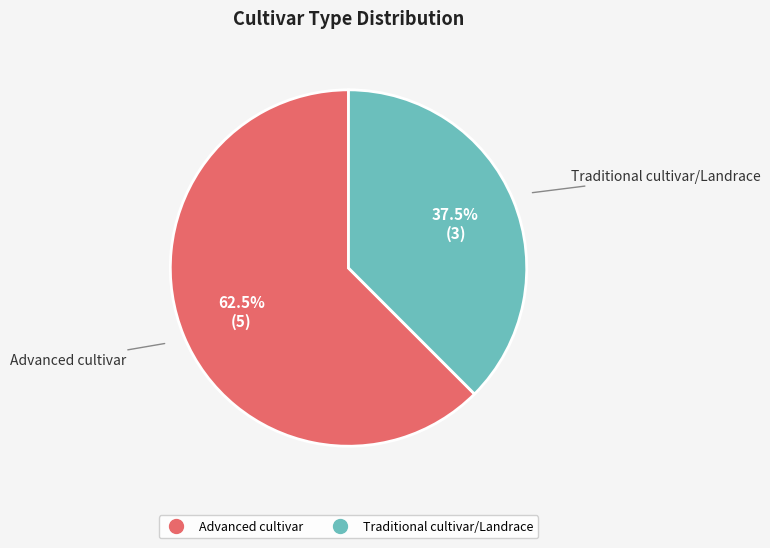

Count the number of slices in the pie.

2